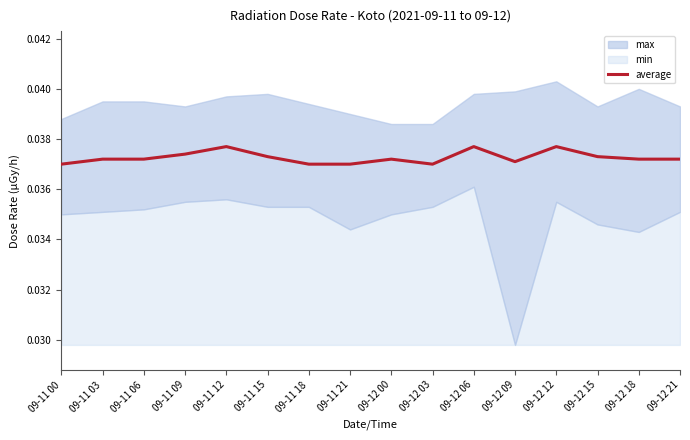

Count the number of categories in the chart.

16